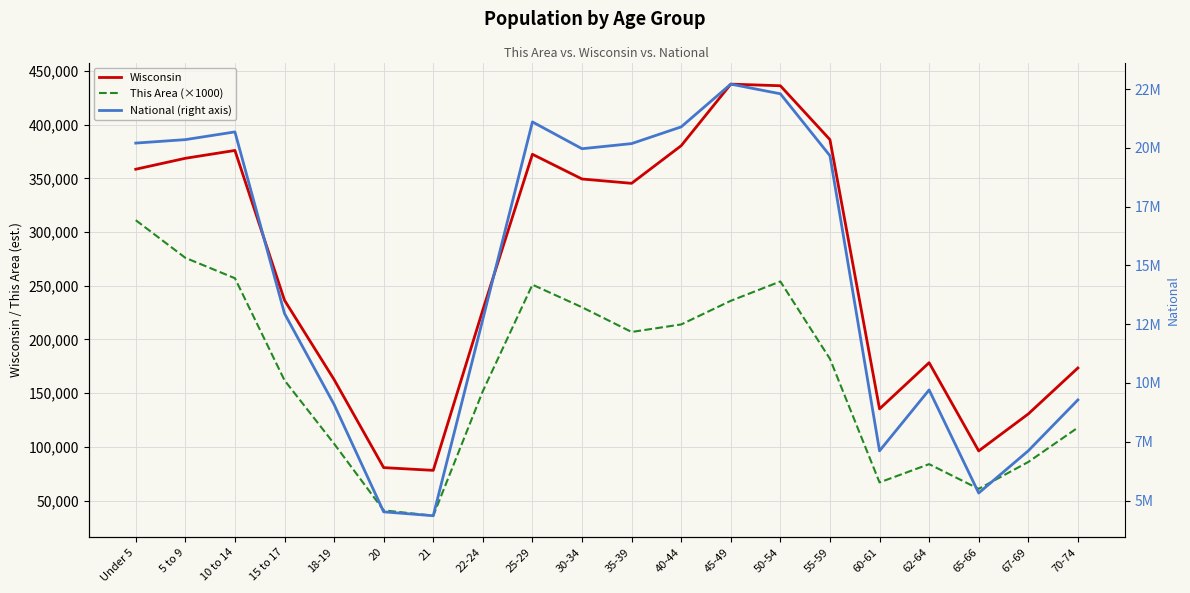

What is the label of the 6th point from the left?

20